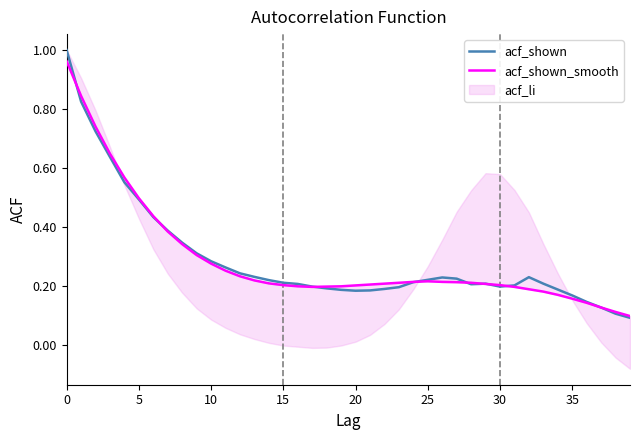

What is the maximum value for acf_shown?

1.0